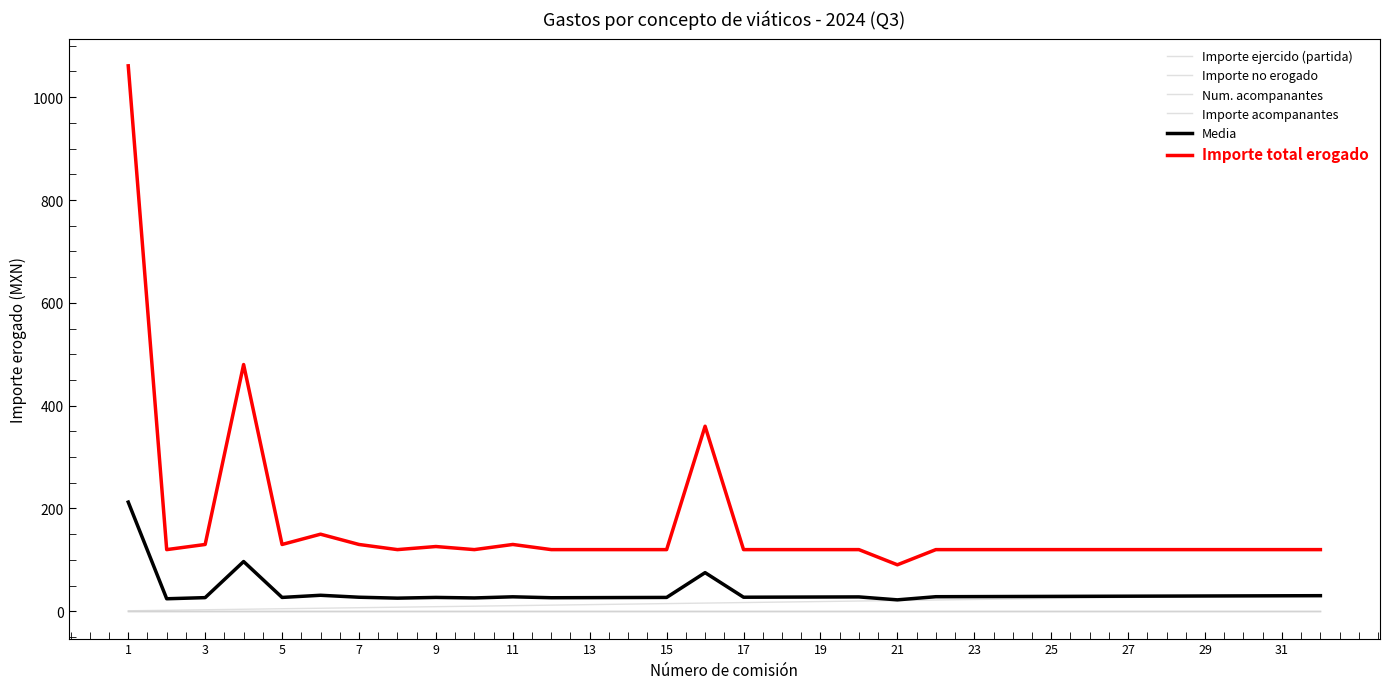

What is the difference between the maximum and minimum values in the Importe ejercido (partida) series?

31.0